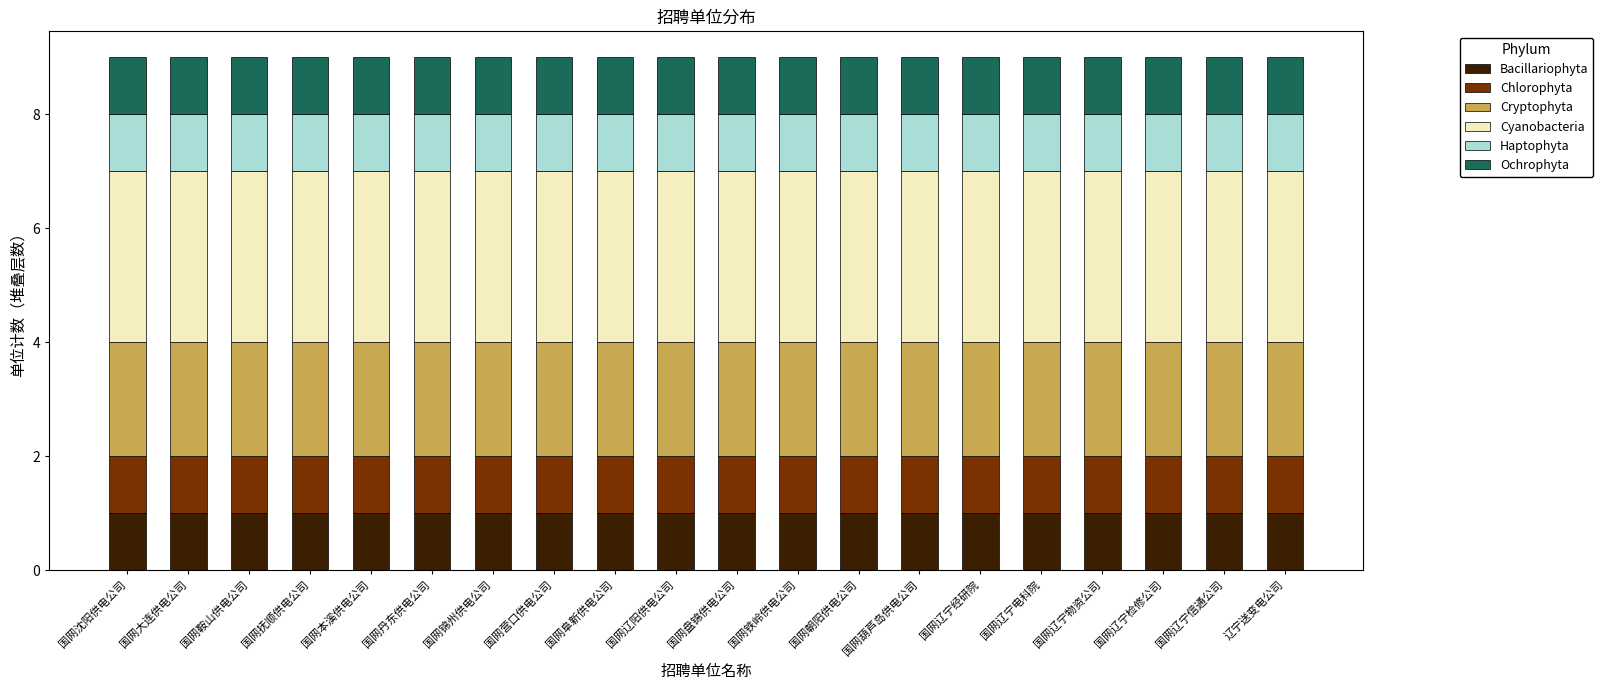

What is the sum of all Bacillariophyta values?

20